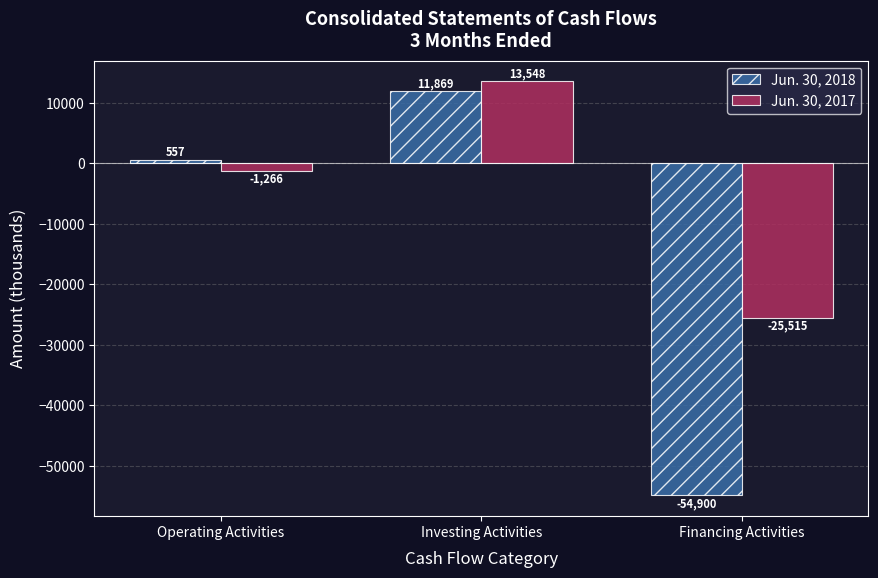

Reading left to right, list all the values displayed in this chart.

Jun. 30, 2018: Operating Activities=557	Investing Activities=11869	Financing Activities=-54900
Jun. 30, 2017: Operating Activities=-1266	Investing Activities=13548	Financing Activities=-25515